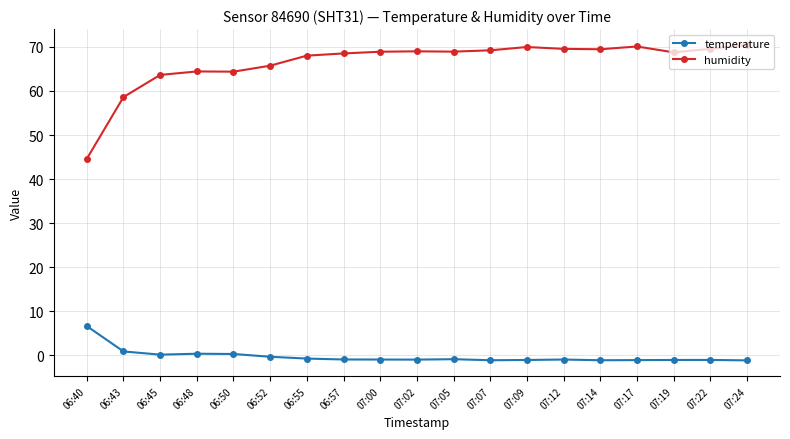

What is the maximum value shown in the chart?

70.5